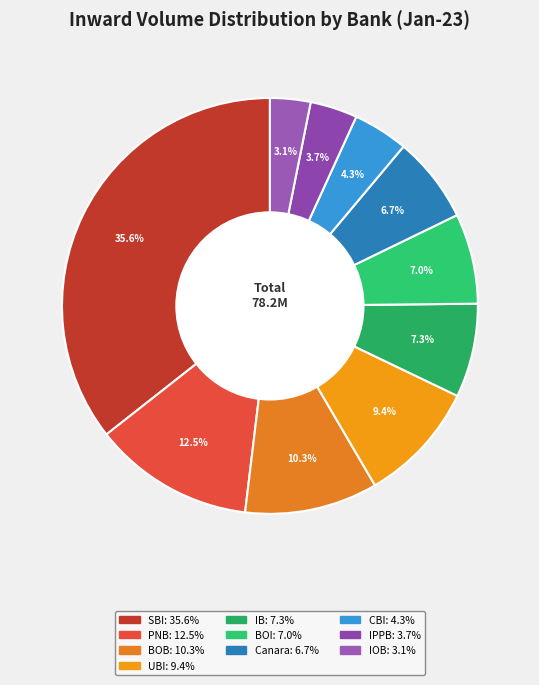

How many slices are in this pie chart?

10